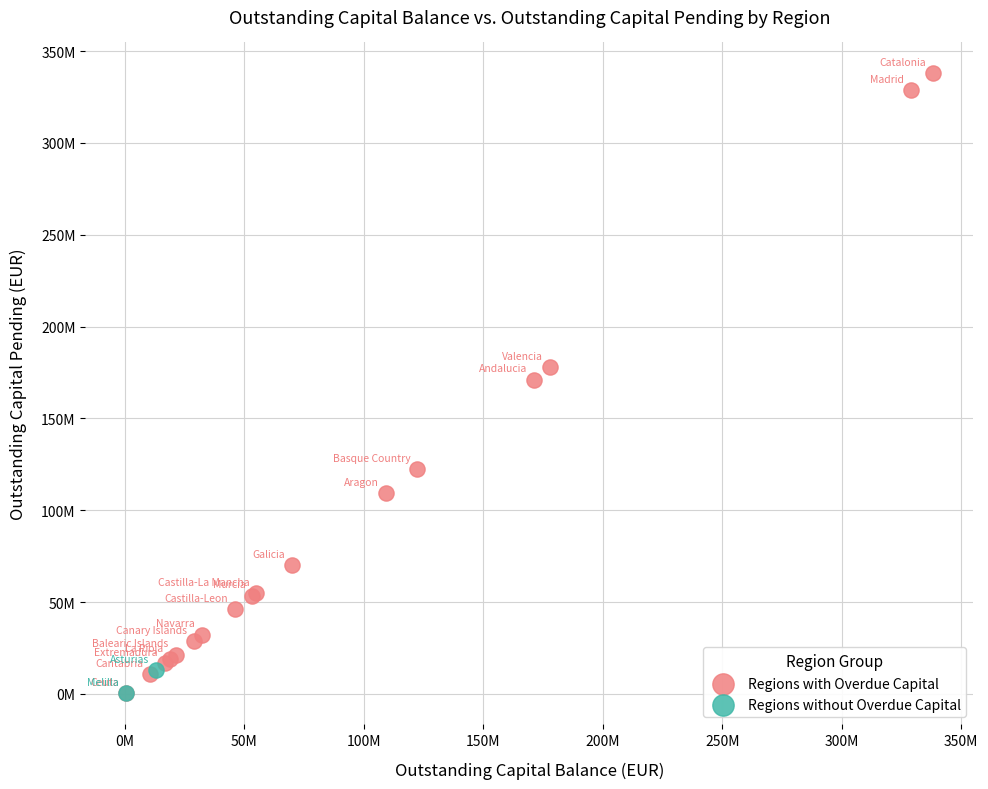

Which series has the widest spread of Y values?

Regions with Overdue Capital